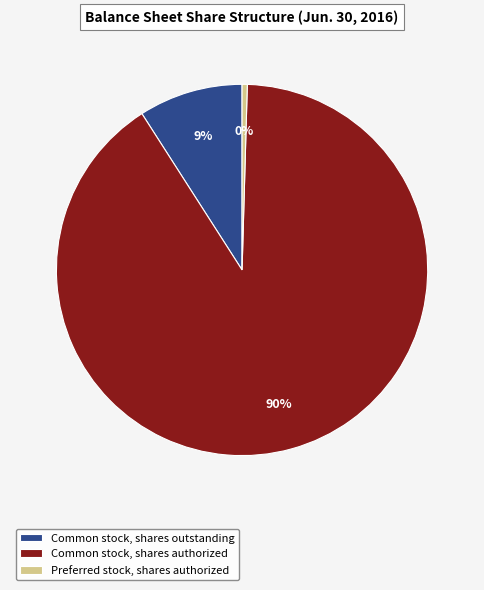

Which category has the smallest portion of the pie?

Preferred stock, shares authorized